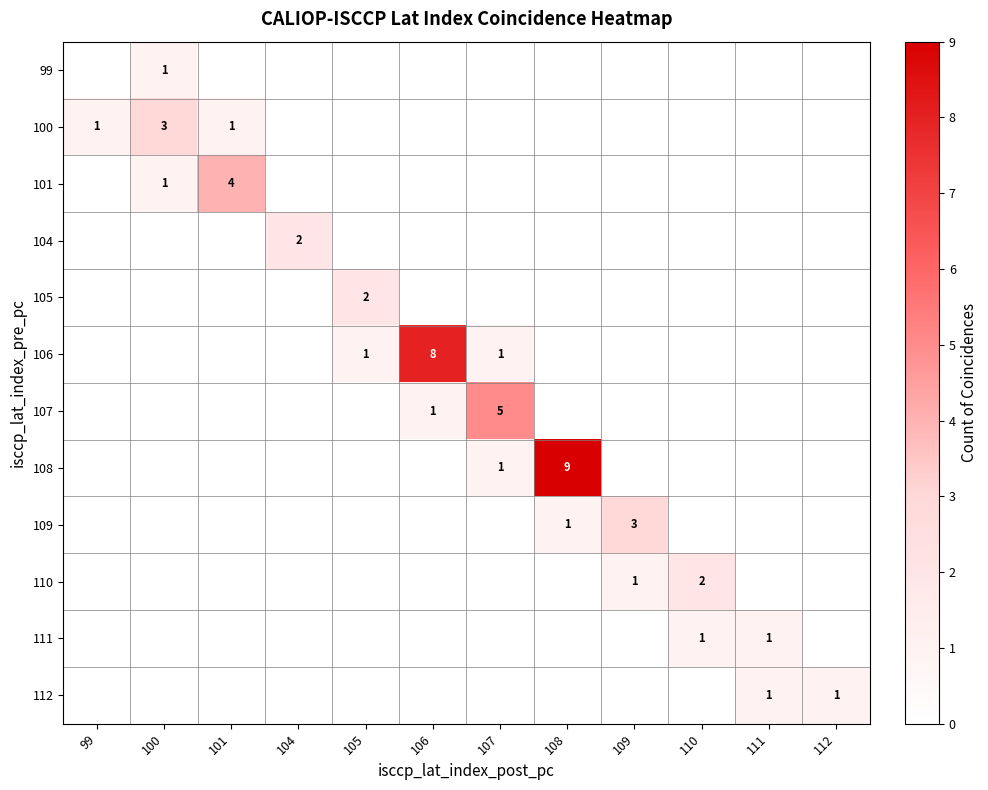

The 110 series shows 3 at 110. True or false?

False